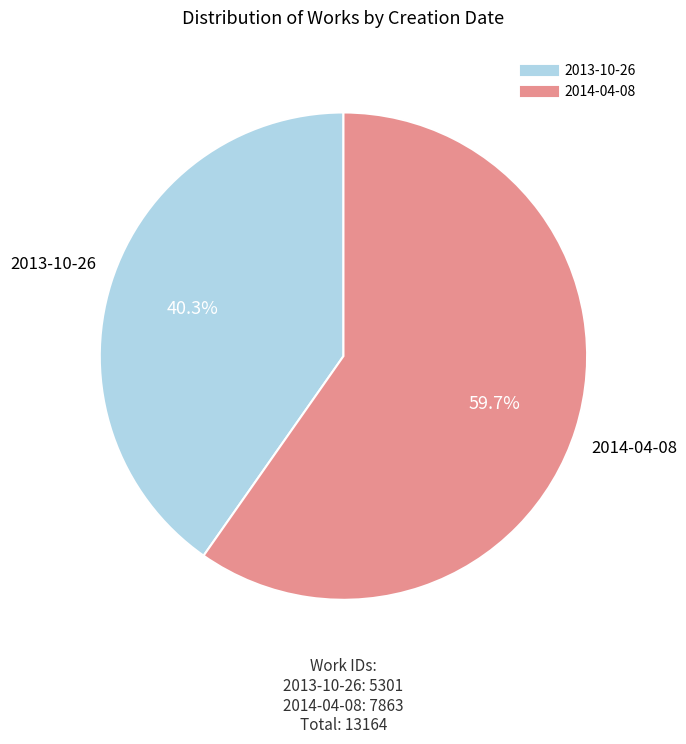

How many segments does this pie chart have?

2